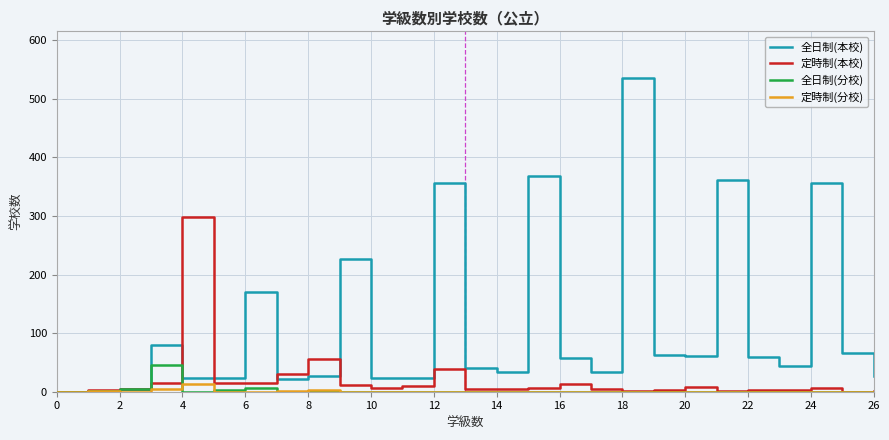

Which series has the widest spread of values?

全日制(本校)